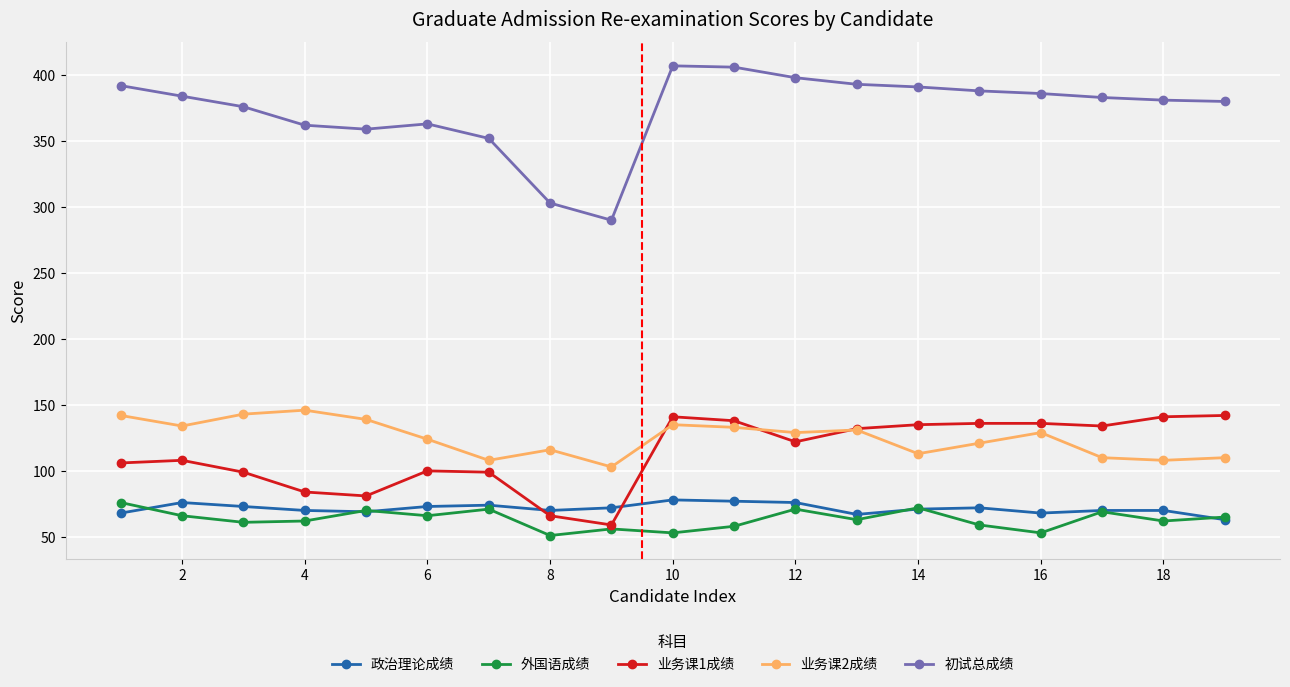

Does the chart display data point markers on the line(s)?

Yes